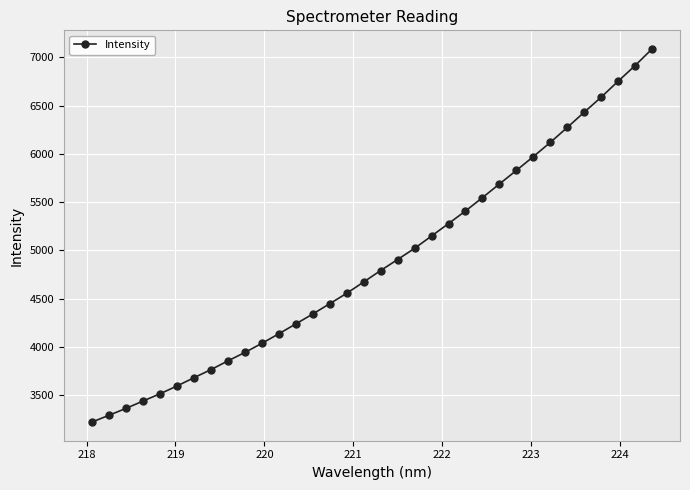

What is the difference between the maximum and minimum values?

3865.8